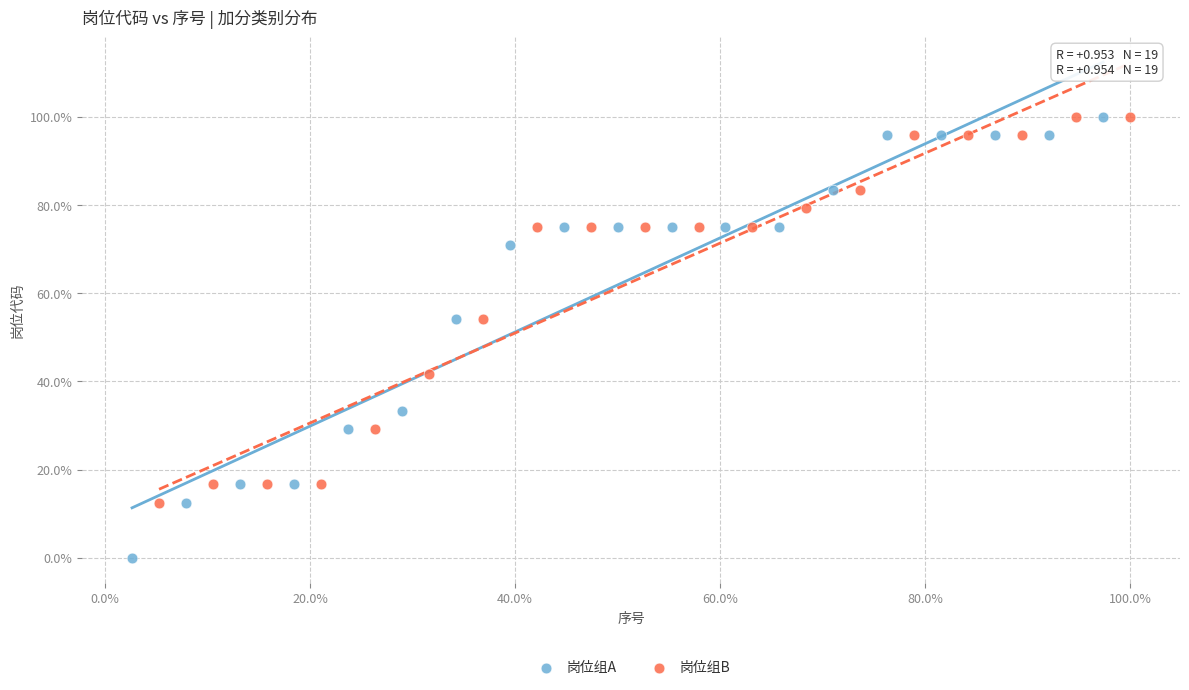

What are all the series names shown in the legend?

岗位组A, 岗位组B